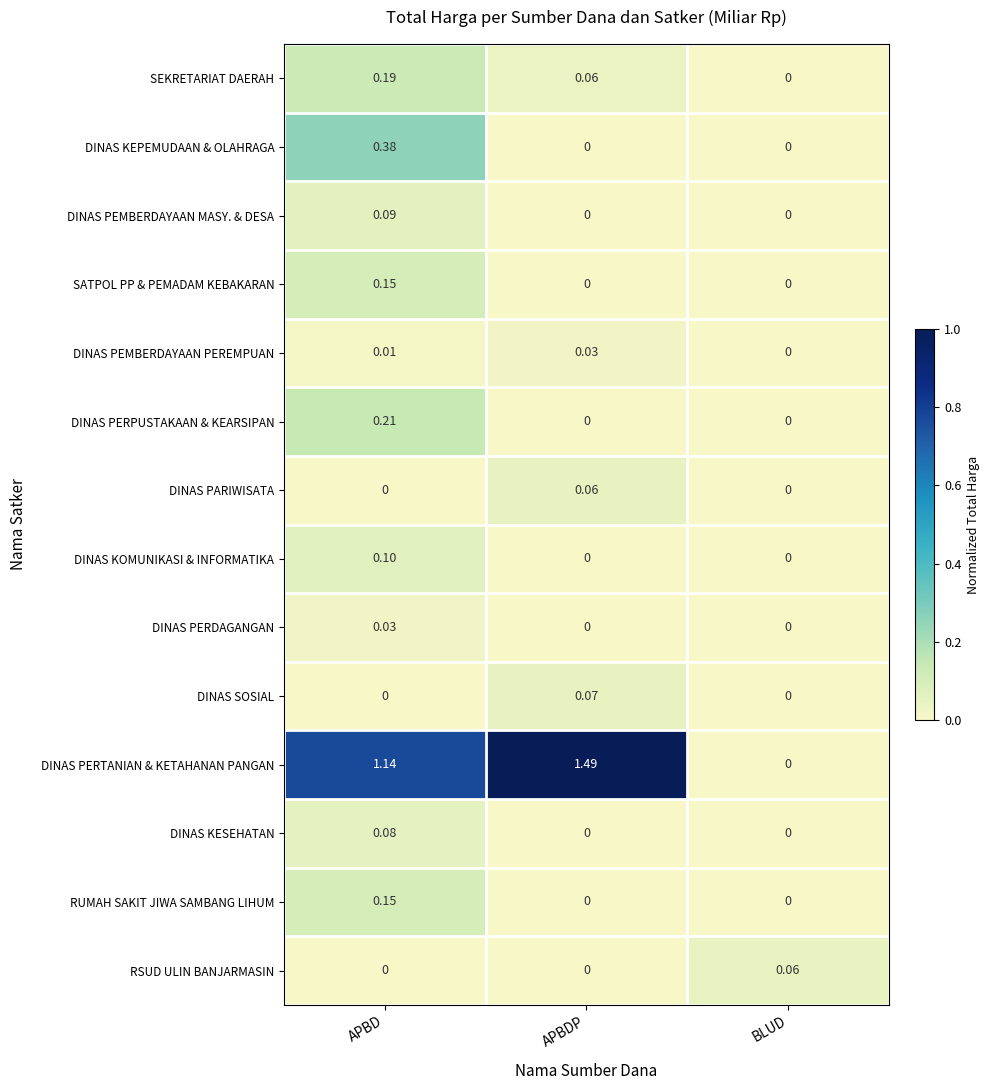

At which category is the sum across all series the highest?

APBD